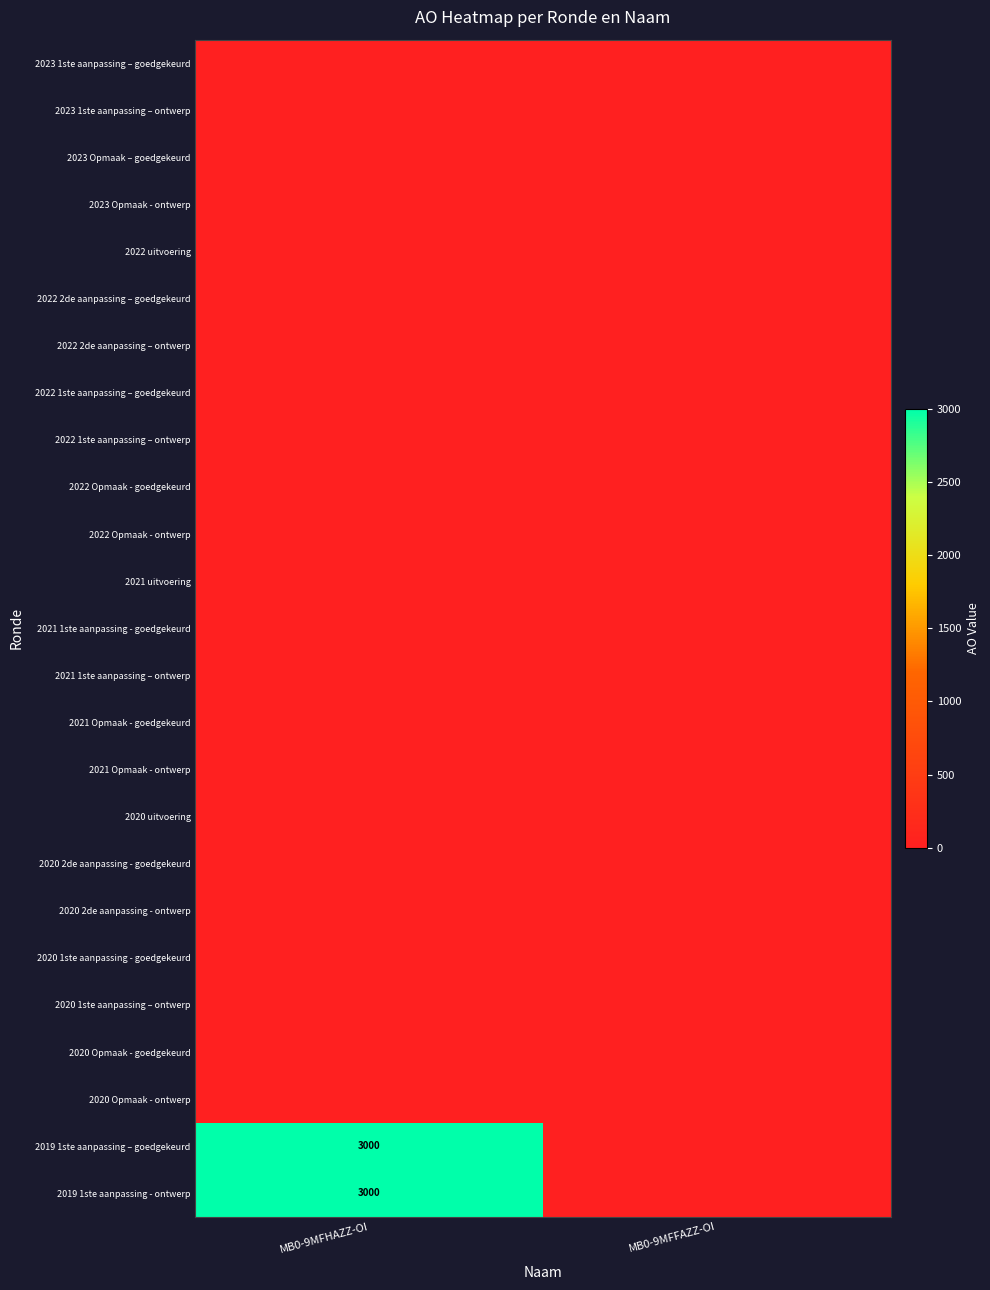

How many distinct data groups are displayed?

25